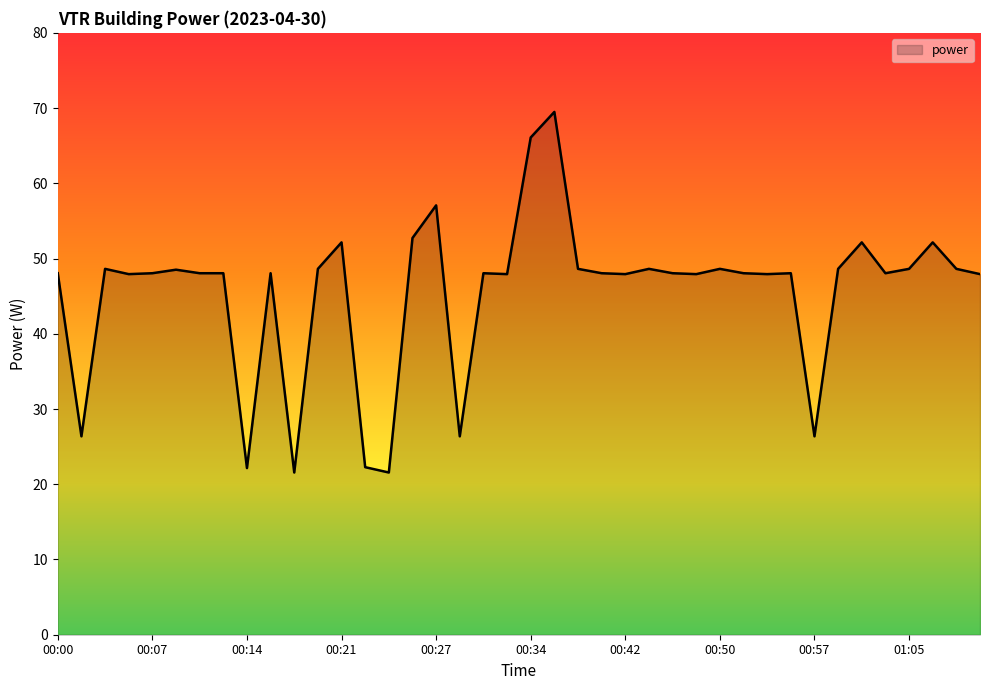

What is the difference between the maximum and minimum values?

47.9